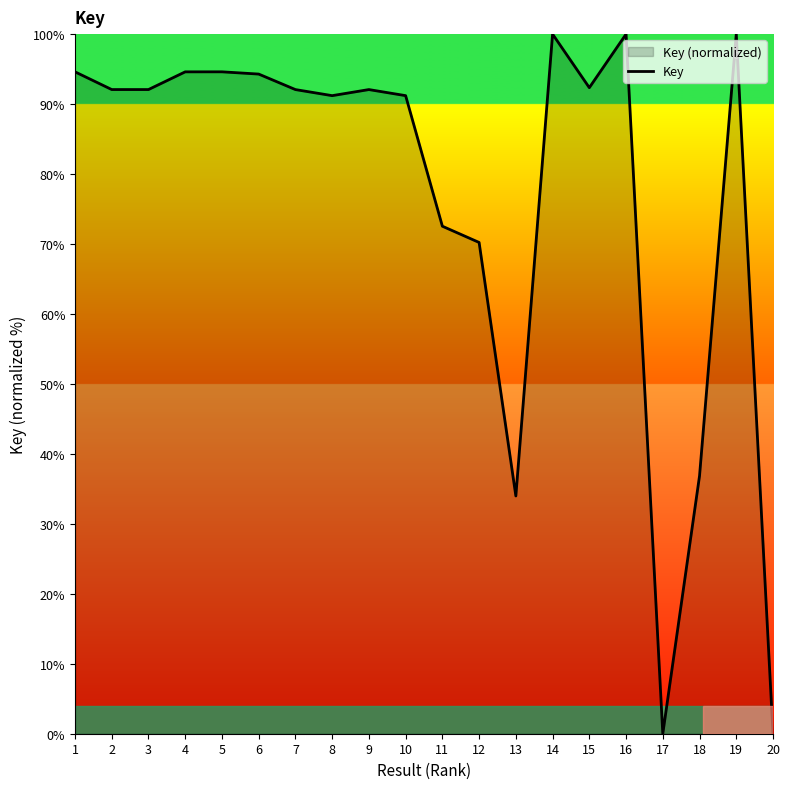

What is the ratio of the value at 15 to the value at 5?

1.0